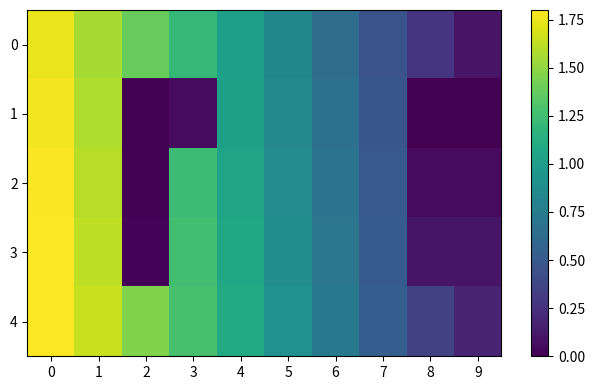

Count the number of data series in this chart.

5